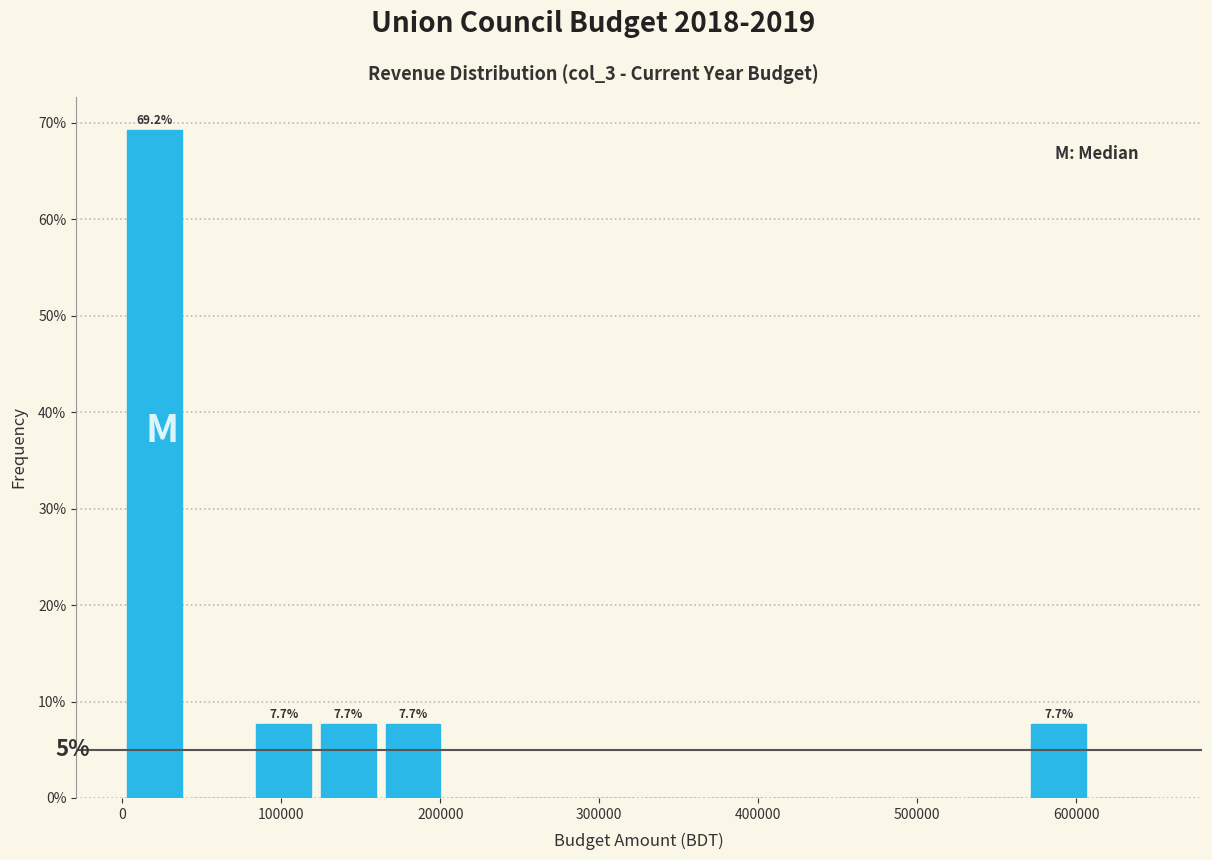

Which range on the x-axis has the tallest bar?

0 to 40000